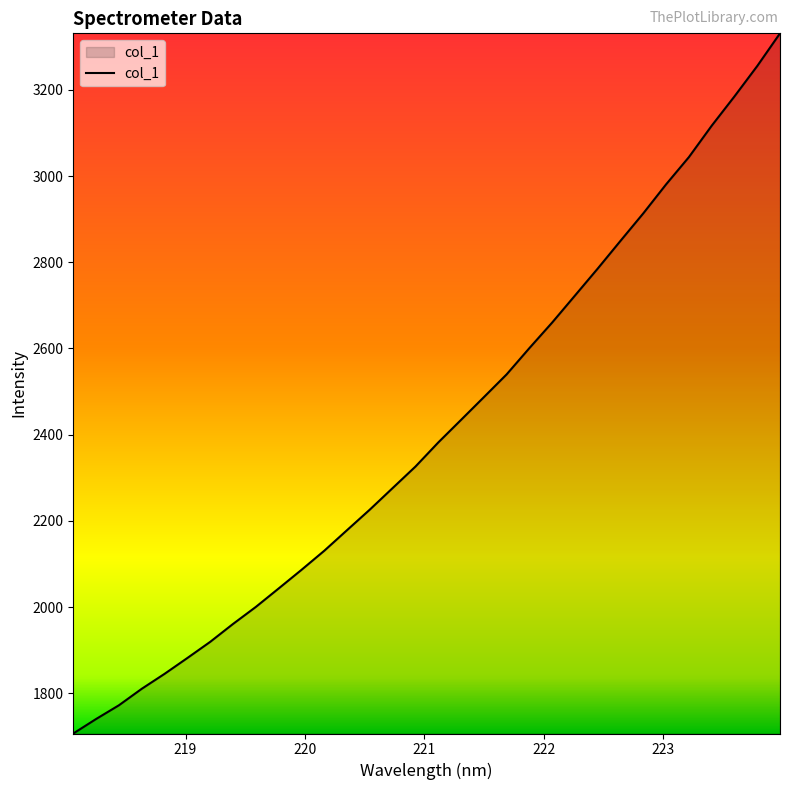

Reading left to right, extract all data points from this chart.

1706.9	1740.6	1772.4	1810.6	1845.3	1882.1	1919.5	1961.0	2000.5	2043.3	2086.5	2130.8	2178.7	2226.4	2276.3	2326.2	2382.0	2434.4	2487.1	2540.0	2601.0	2660.4	2722.9	2785.6	2850.0	2913.7	2980.9	3044.0	3116.8	3184.8	3255.2	3331.1